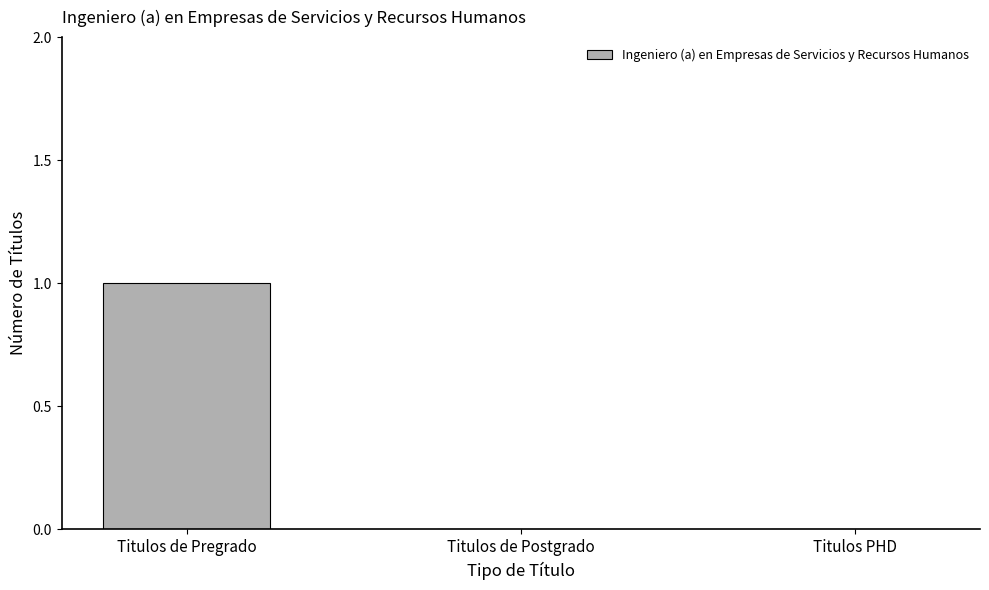

Reading left to right, transcribe all the data shown in this chart.

1	0	0